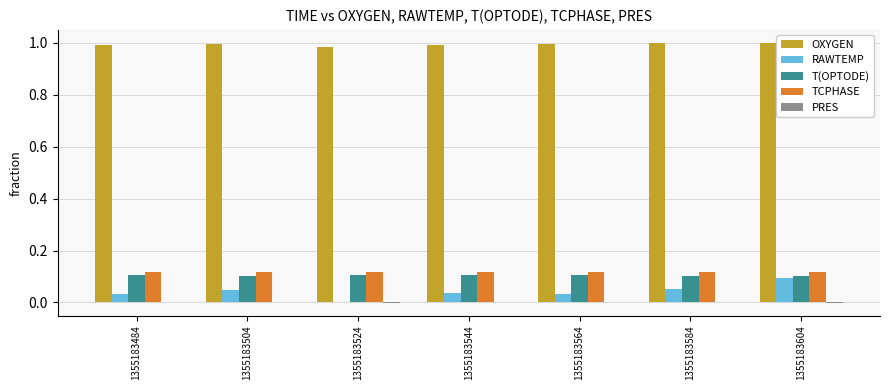

What is the sum of all T(OPTODE) values?

0.7